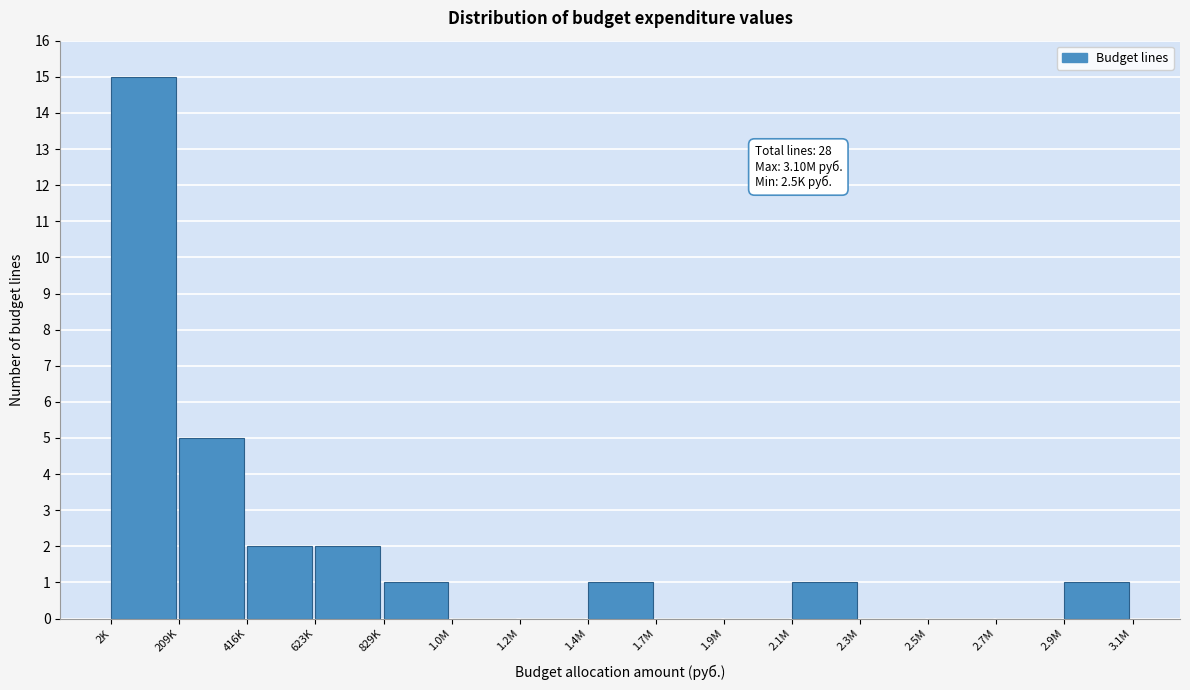

Reading left to right, extract all data points from this chart.

2K=15	209K=5	416K=2	623K=2	829K=1	1.0M=0	1.2M=0	1.4M=1	1.7M=0	1.9M=0	2.1M=1	2.3M=0	2.5M=0	2.7M=0	2.9M=1